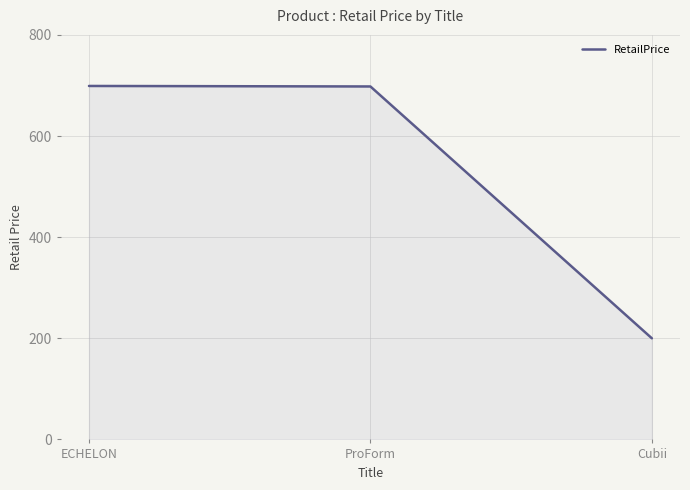

What is the average value?

532.3